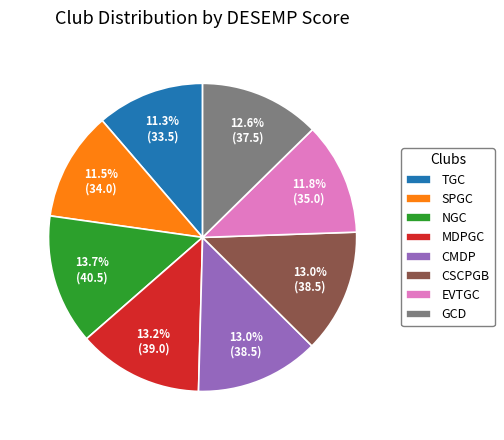

What is the largest slice in the pie chart?

NGC